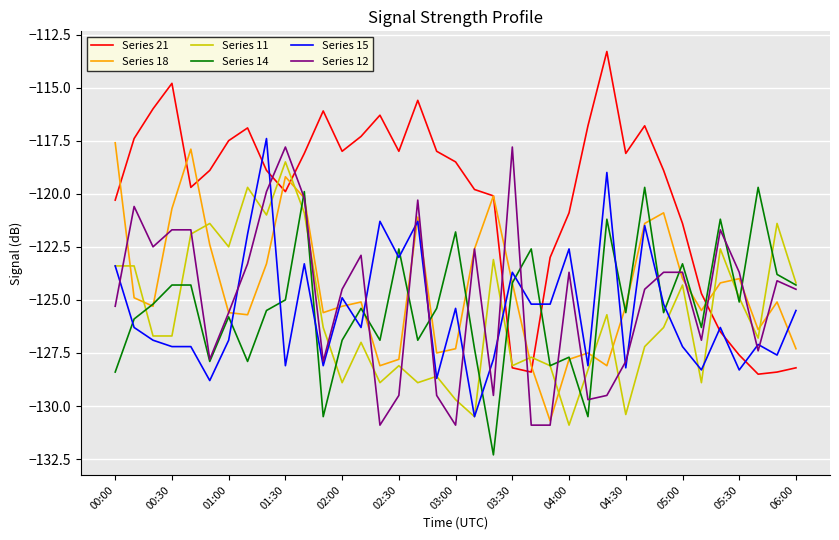

Which series has the largest total across all categories?

Series 21